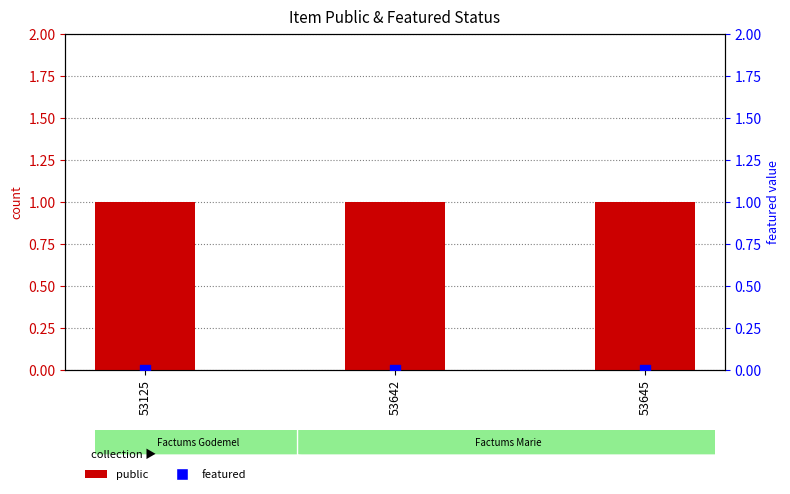

Which series has the largest total across all categories?

public